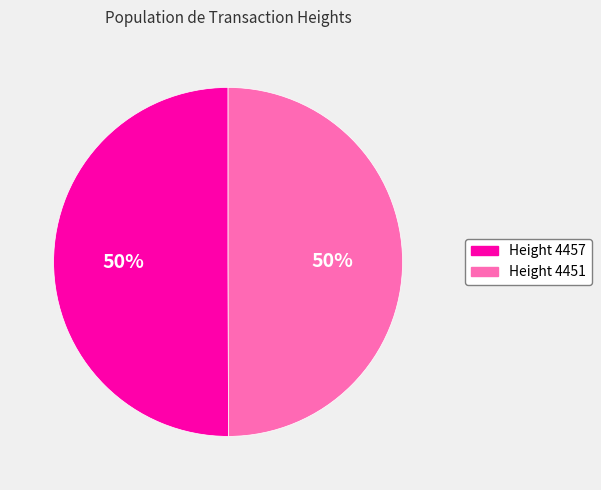

To the nearest percent, what percentage of the pie is Height 4451?

50%